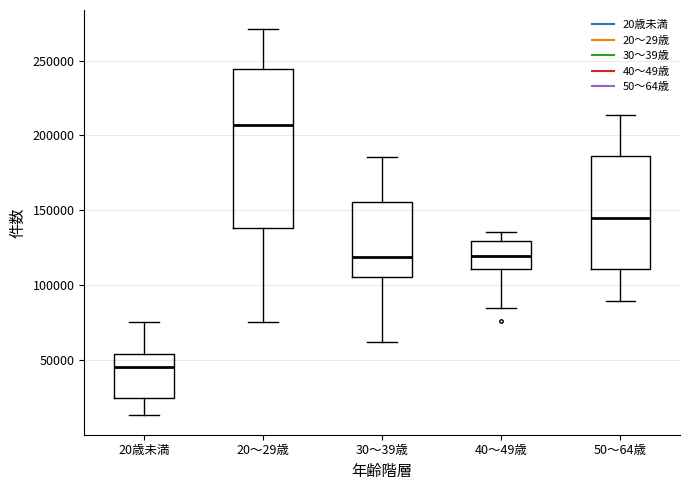

Reading left to right, transcribe this box plot: for each box, give where its median line is, the range the box spans, and where its two whiskers end, as read against the y-axis. The values are not printed on the chart, so give them approximately, as read against the axis.

20歳未満: median 45000, box 25000 to 55000, whiskers 15000 to 75000
20～29歳: median 205000, box 140000 to 245000, whiskers 75000 to 270000
30～39歳: median 120000, box 105000 to 155000, whiskers 60000 to 185000
40～49歳: median 120000, box 110000 to 130000, whiskers 85000 to 135000
50～64歳: median 145000, box 110000 to 185000, whiskers 90000 to 215000